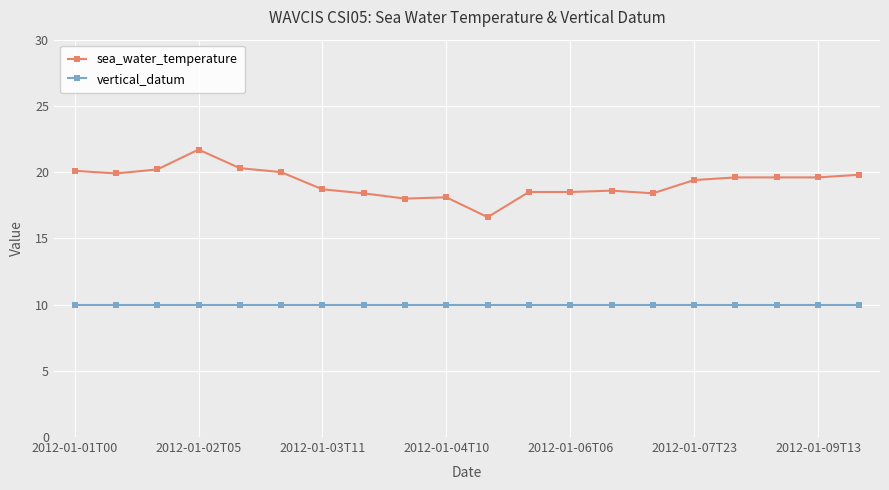

What is the difference between the second highest and minimum values in the sea_water_temperature series?

3.7